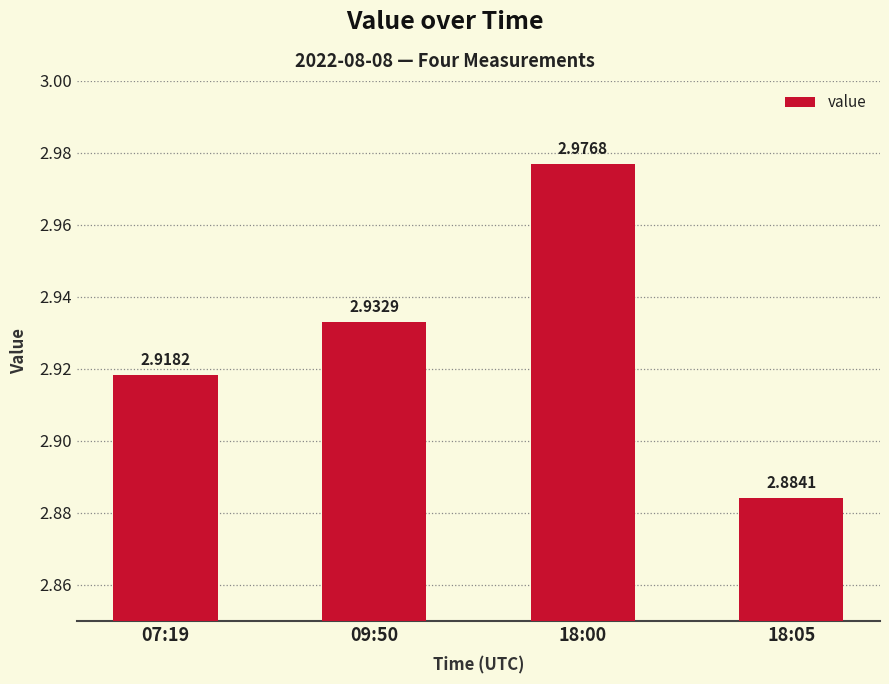

Between 18:05 and 09:50, which is larger?

09:50